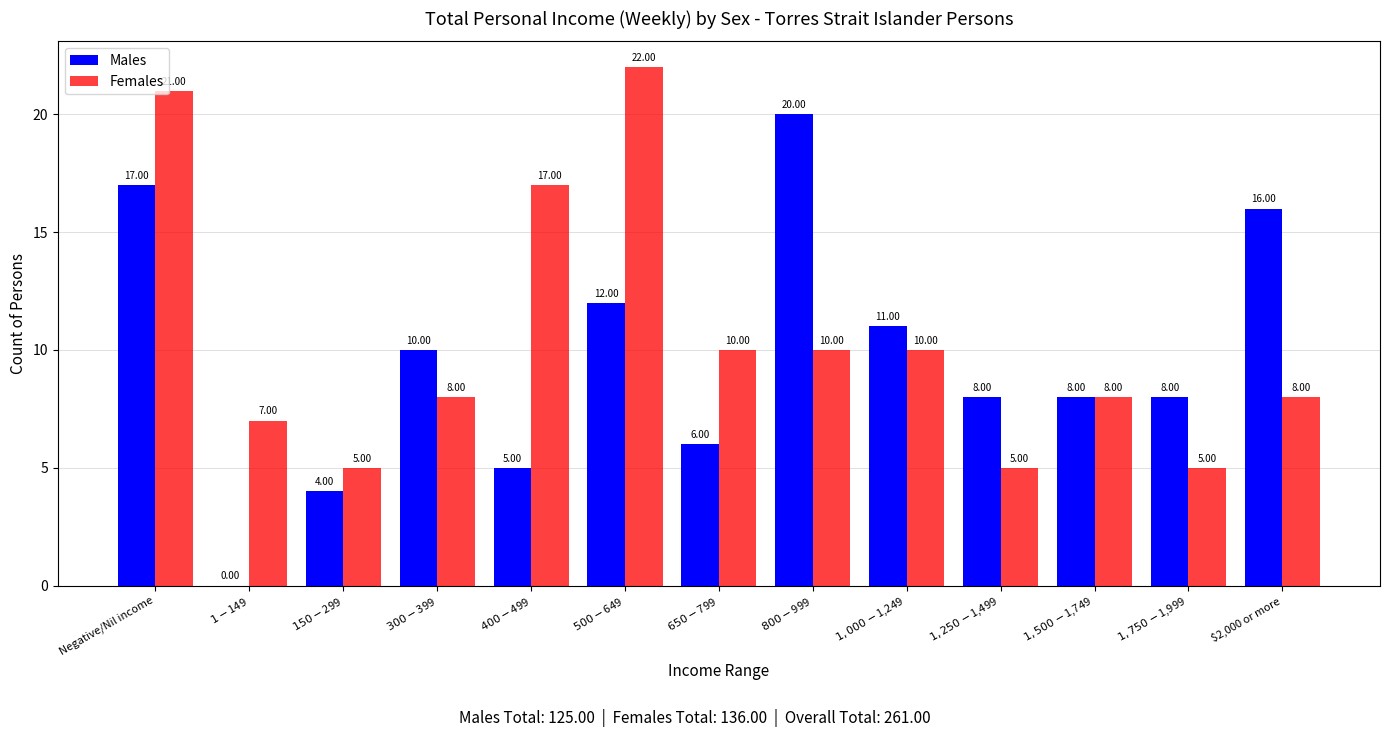

How many groups of bars are there?

13